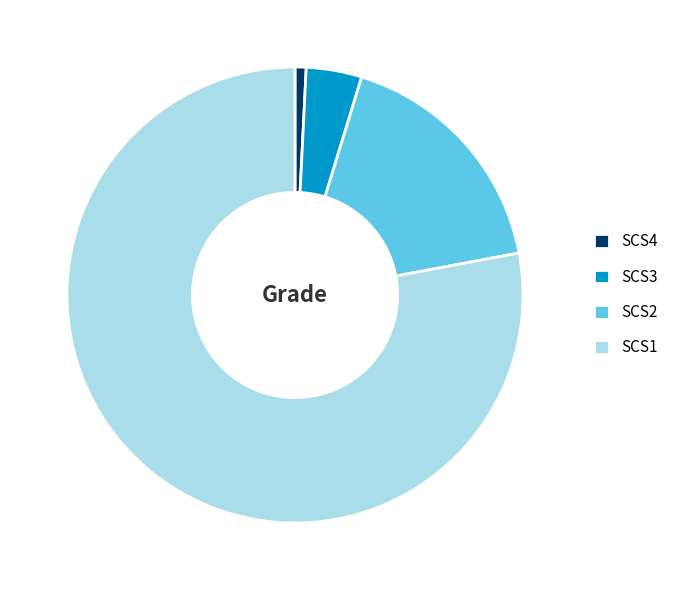

Is it true that SCS1 is 91% of the pie?

False